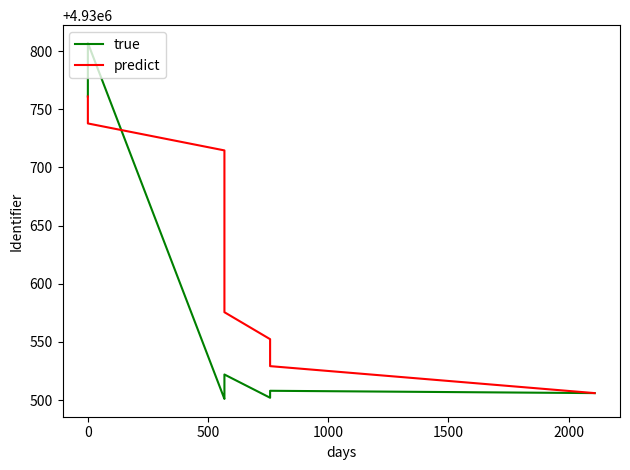

What are all the series names shown in the legend?

true, predict